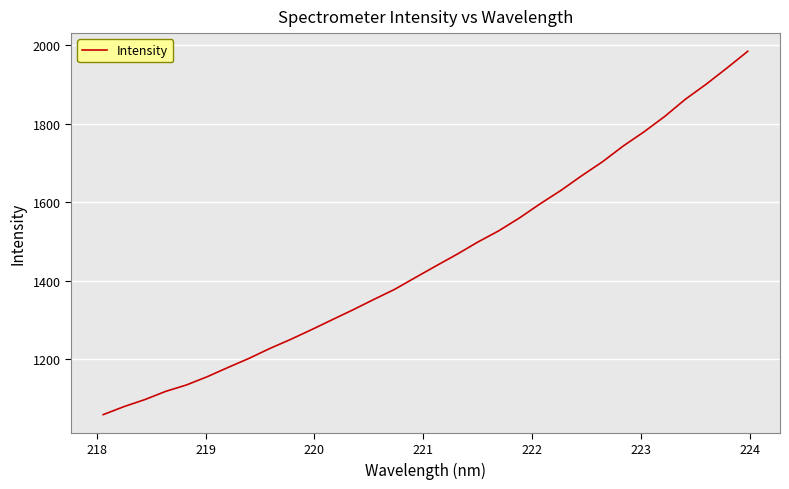

What is the difference between the maximum and minimum values?

924.2